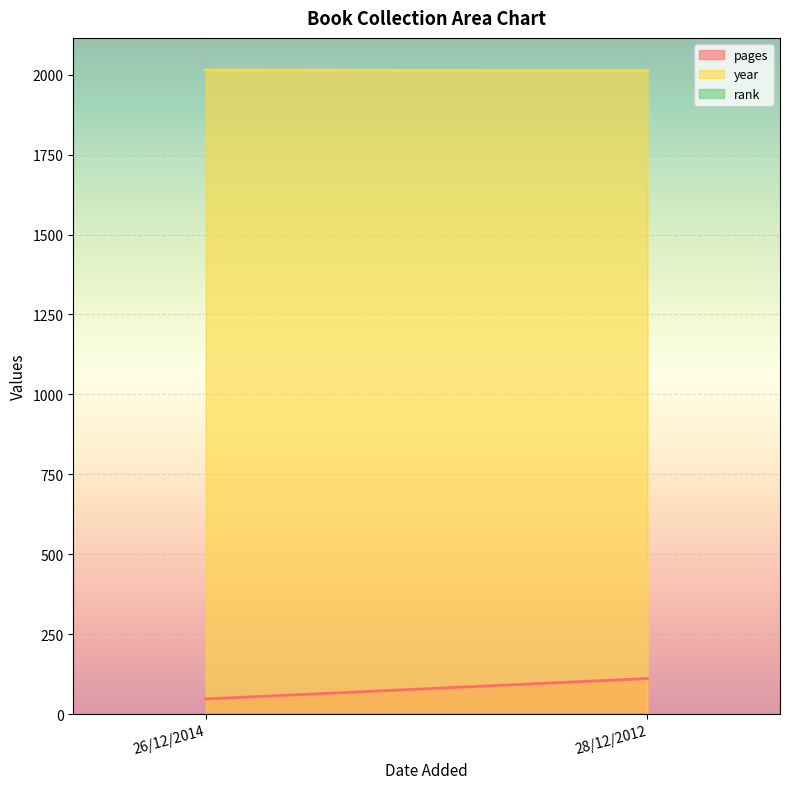

How many series are shown in this chart?

3